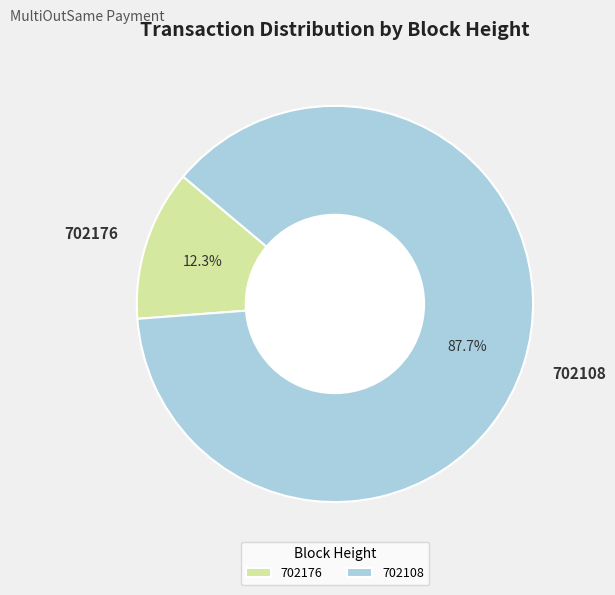

What is the smallest slice in the pie chart?

702176